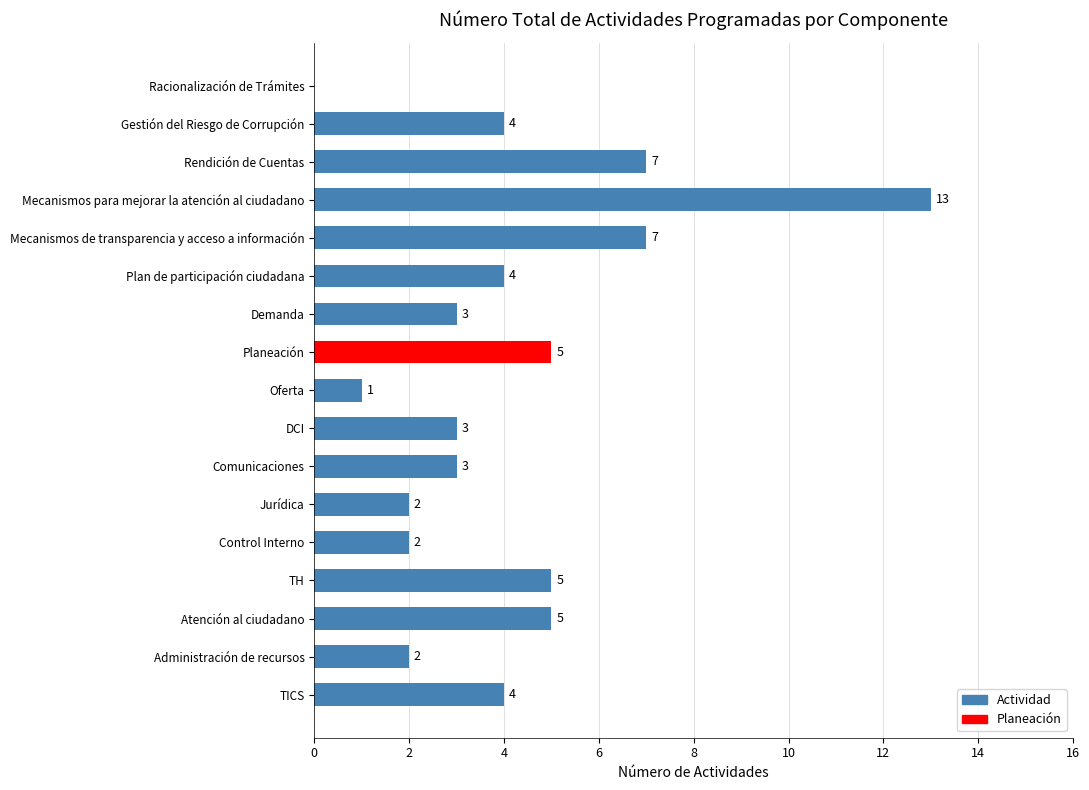

What is the sum of all values?

70